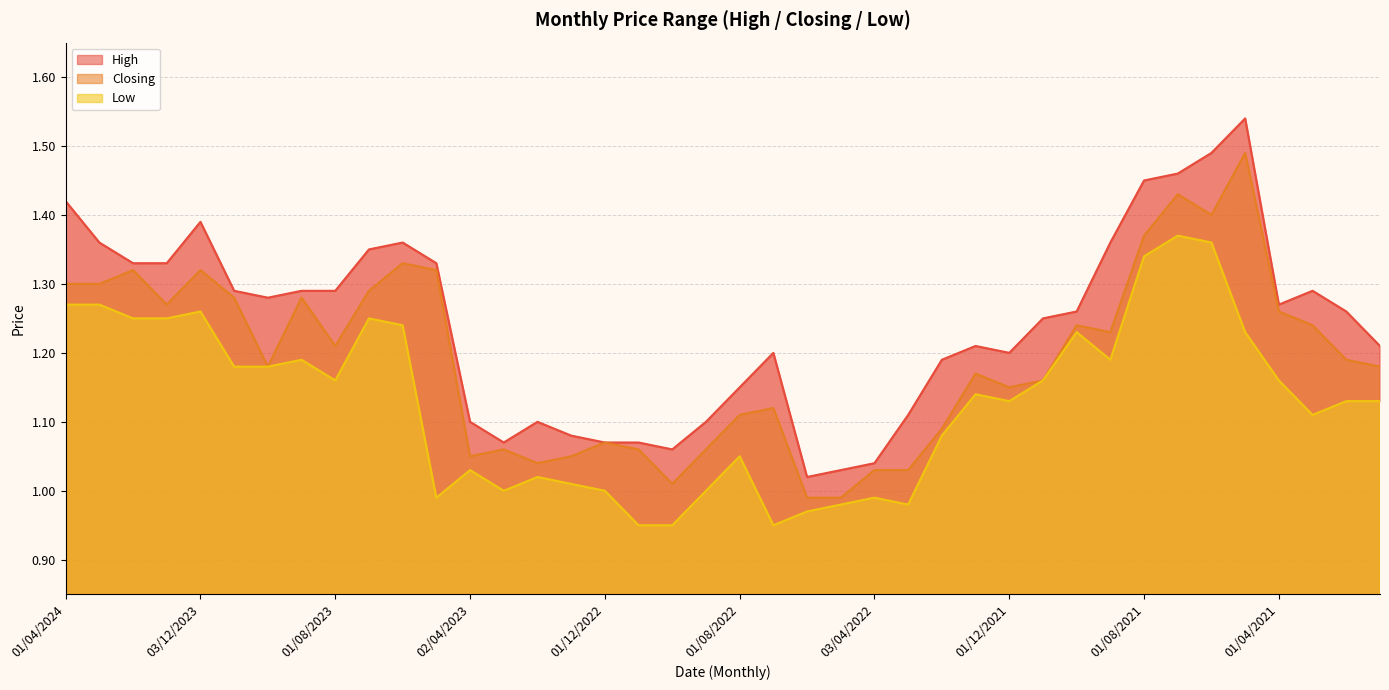

At which label is Low closest to 1?

01/03/2023